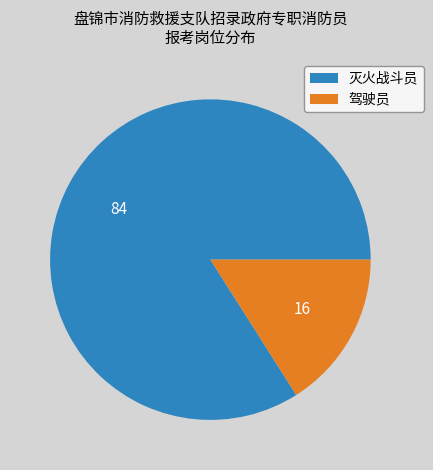

What is the ratio of the value at 灭火战斗员 to the value at 驾驶员?

5.2